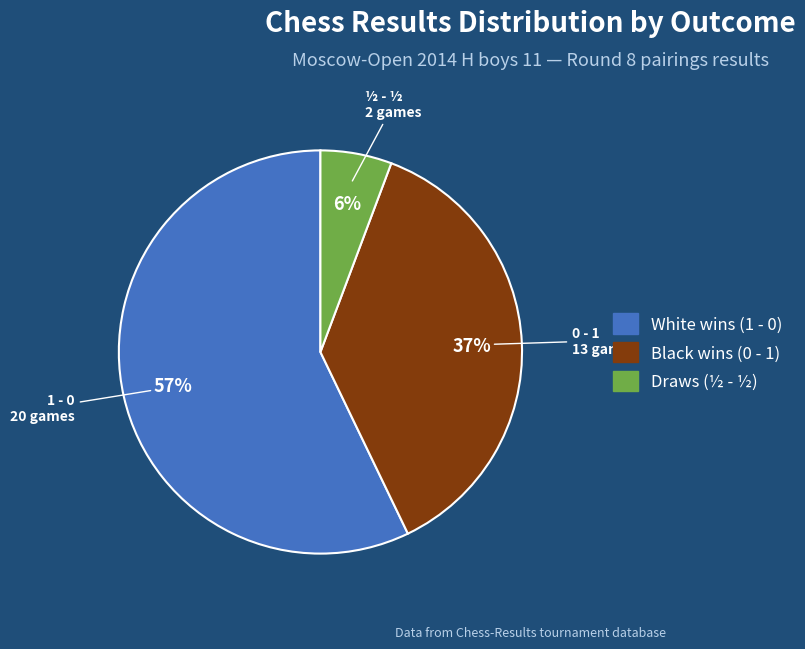

How many segments does this pie chart have?

3